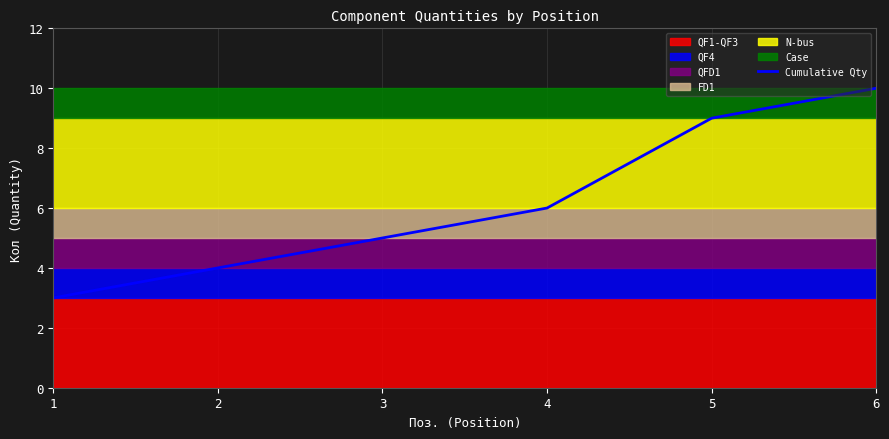

Count the number of values greater than 6.

2